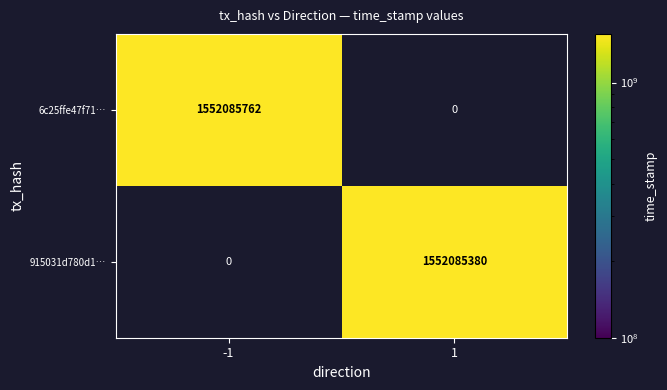

What is the approximate value of 915031d780d1c03833c615ae33125921a88ae97 at time_stamp, to the nearest 10?

1552085380